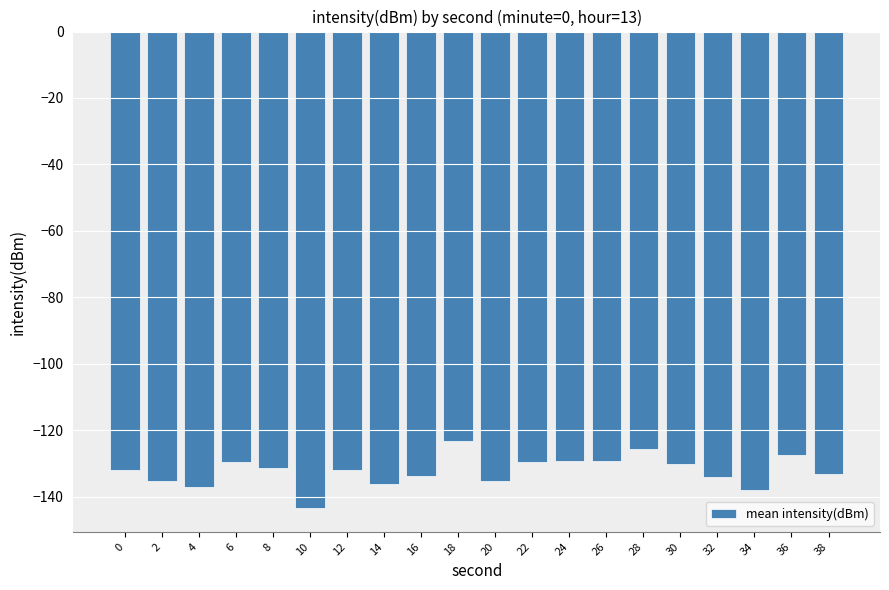

Is it true that the value at 34 is -206.7?

False